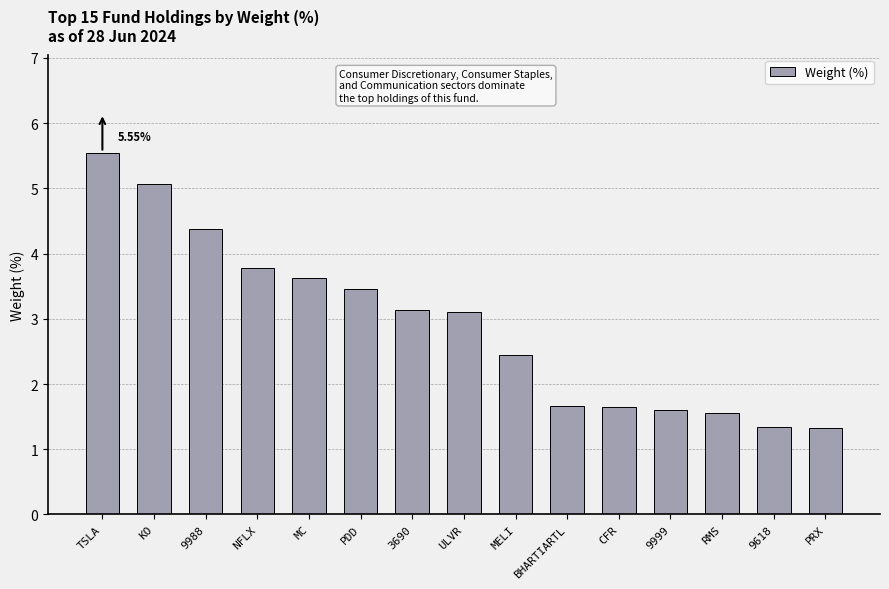

What is the ratio of the value at MELI to the value at MC?

0.7